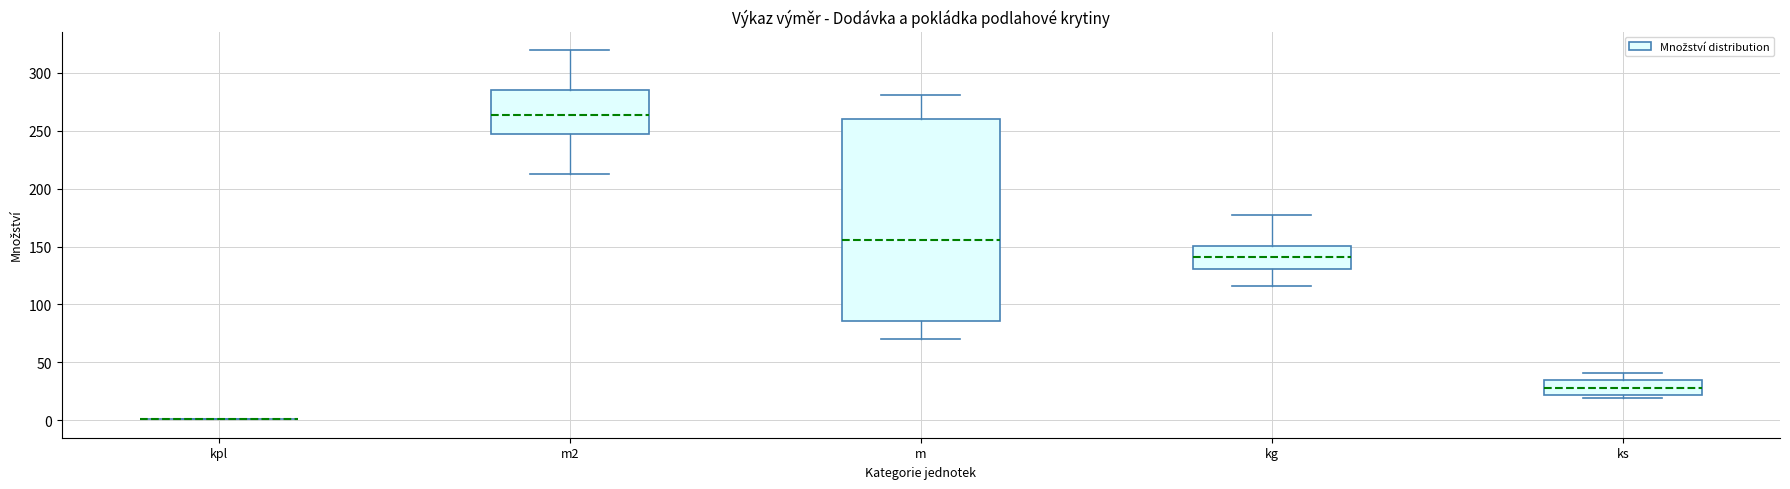

Where does the lower whisker of the box for m2 end on the y-axis? The values are not printed on the chart, so give them approximately, as read against the axis.

215